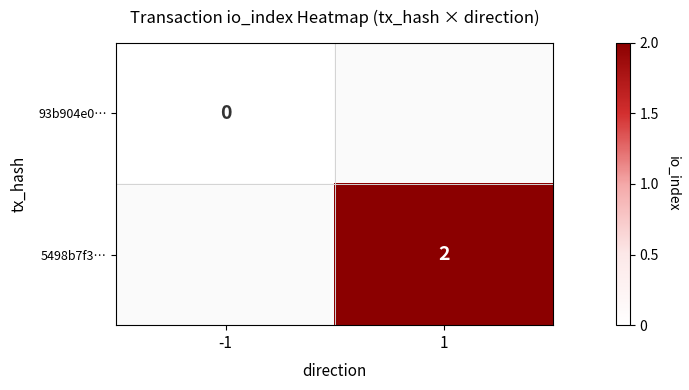

The 5498b7f3… series shows 3 at 1. True or false?

False